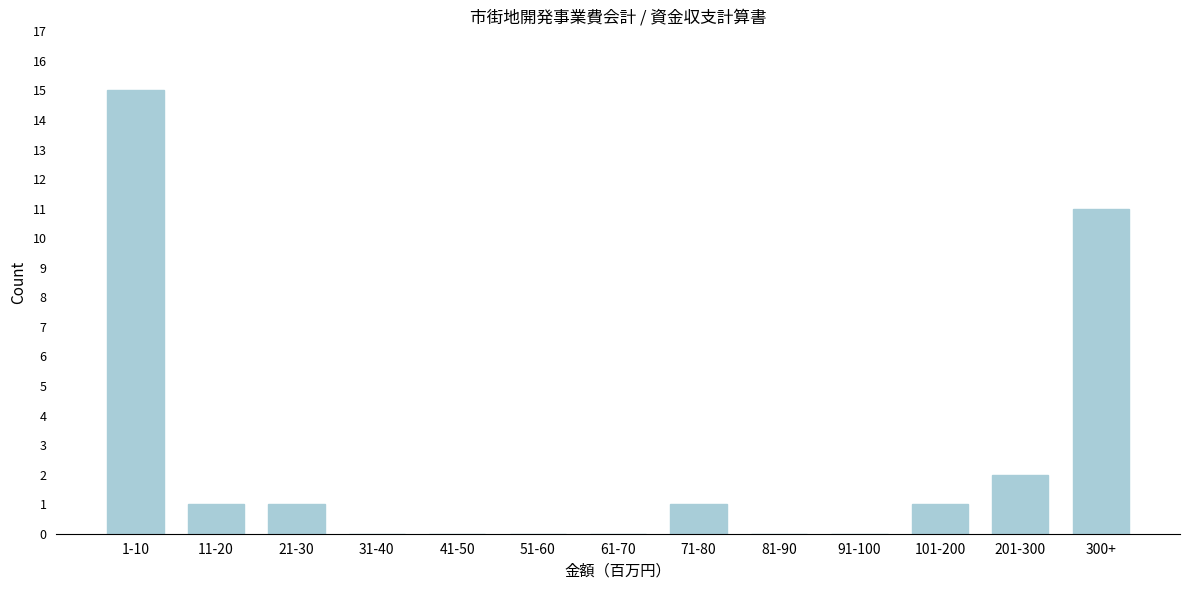

Reading right to left, extract all data points from this chart.

300+=11	201-300=2	101-200=1	91-100=0	81-90=0	71-80=1	61-70=0	51-60=0	41-50=0	31-40=0	21-30=1	11-20=1	1-10=15